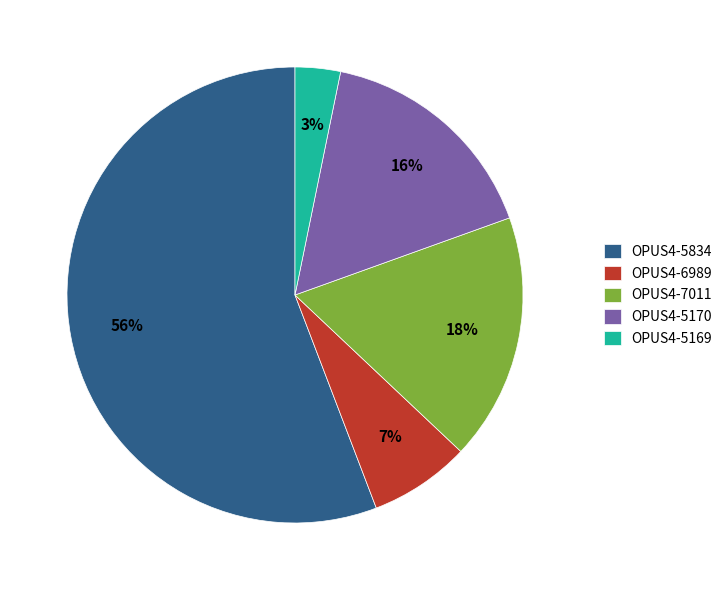

Which slice is the smallest?

OPUS4-5169